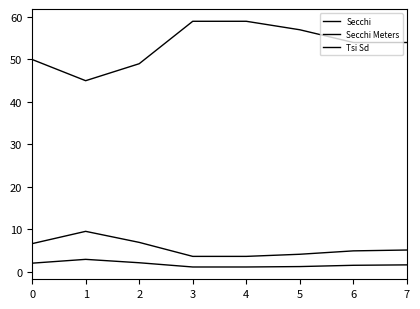

Does the chart have visible grid lines?

No